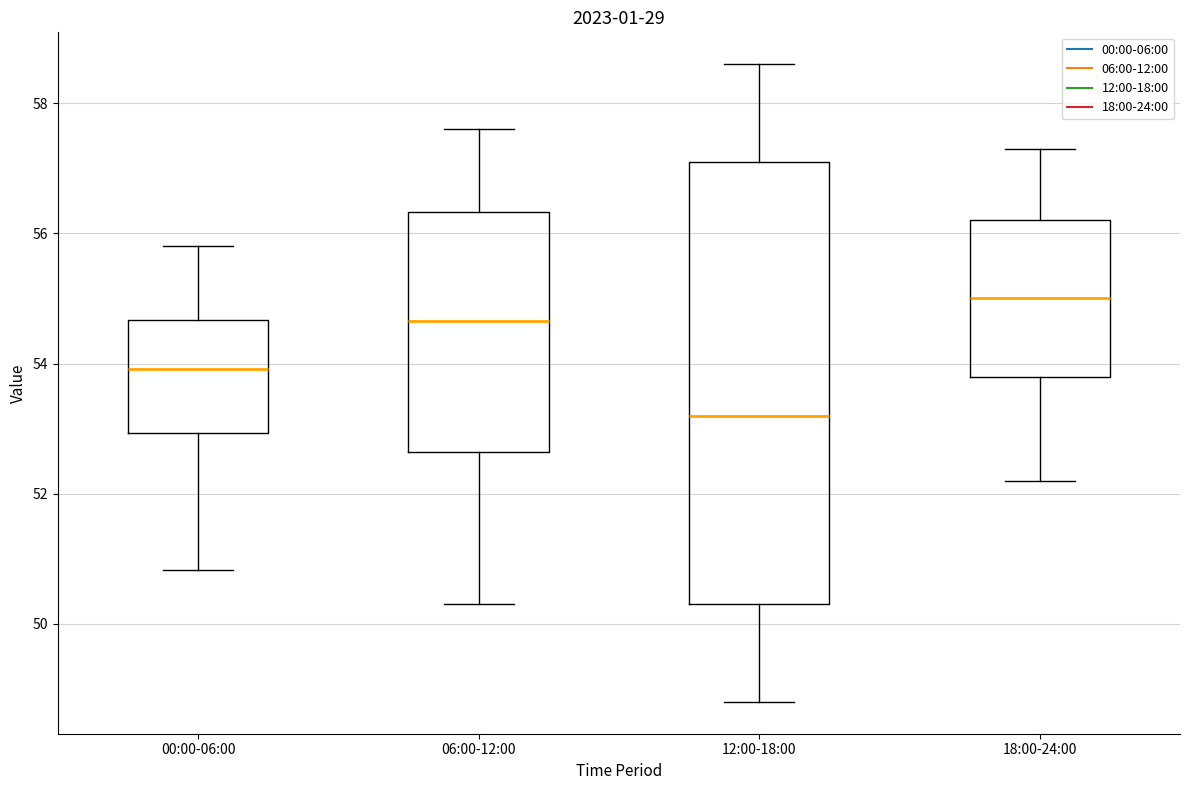

Reading left to right, transcribe this box plot: for each box, give where its median line is, the range the box spans, and where its two whiskers end, as read against the y-axis. The values are not printed on the chart, so give them approximately, as read against the axis.

00:00-06:00: median 54.0, box 53.0 to 54.6, whiskers 50.8 to 55.8
06:00-12:00: median 54.6, box 52.6 to 56.4, whiskers 50.4 to 57.6
12:00-18:00: median 53.2, box 50.4 to 57.2, whiskers 48.8 to 58.6
18:00-24:00: median 55.0, box 53.8 to 56.2, whiskers 52.2 to 57.4